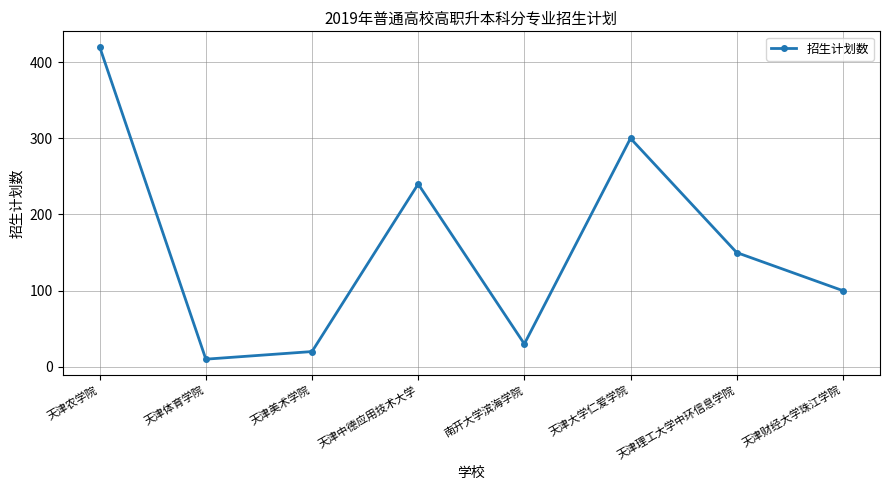

Reading right to left, extract all data points from this chart.

100	150	300	30	240	20	10	420